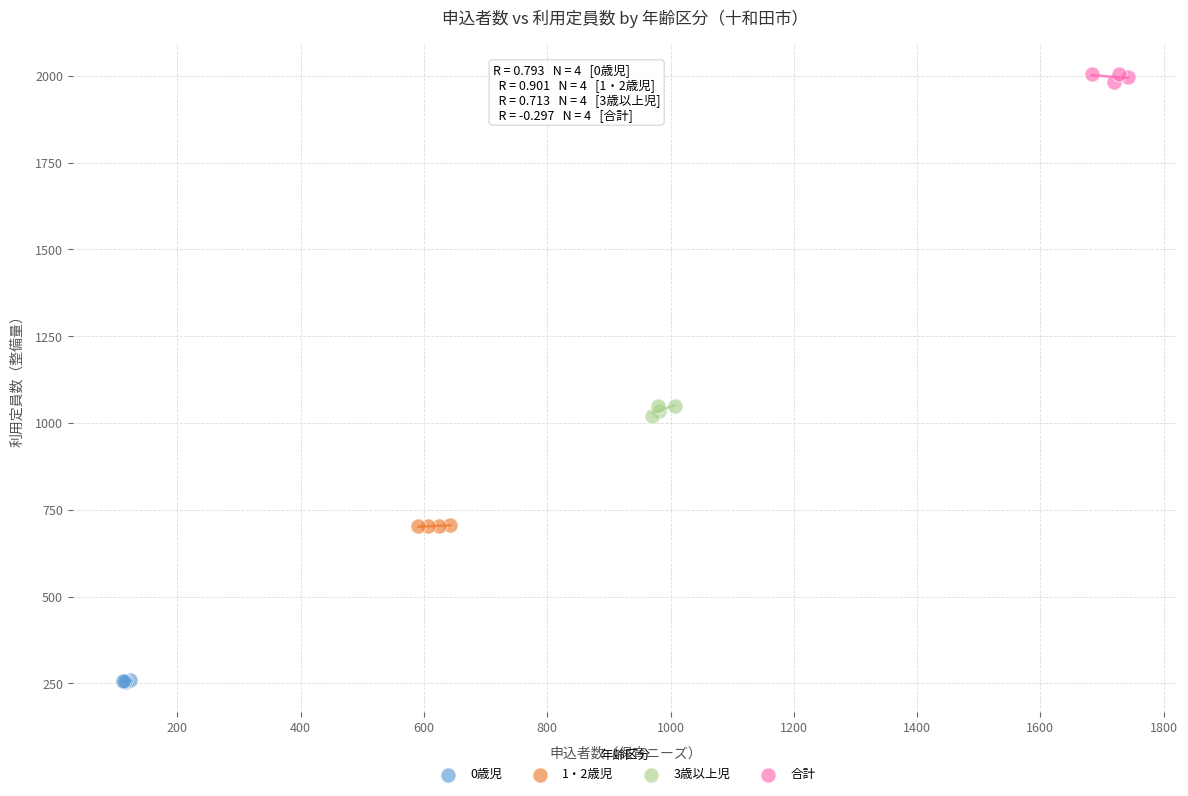

Which series reaches the maximum Y coordinate?

合計